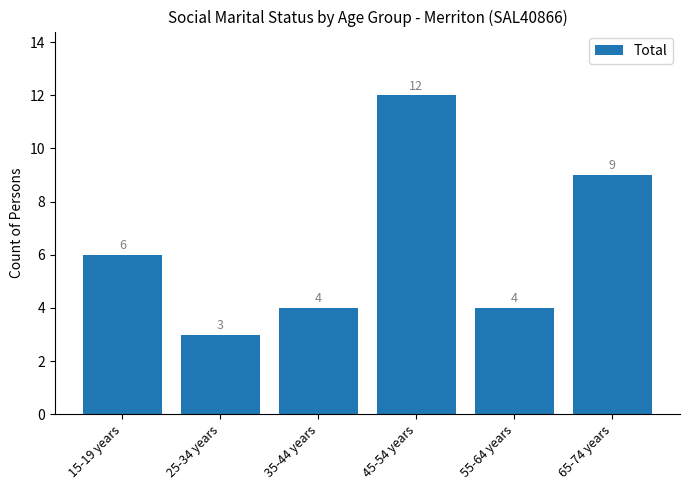

How many bars are there in total?

6